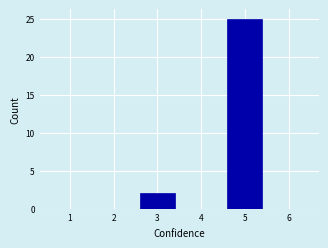

What is the height of the bar covering 4.5 to 5.5 on the x-axis? The values are not printed on the chart, so give them approximately, as read against the axis.

25